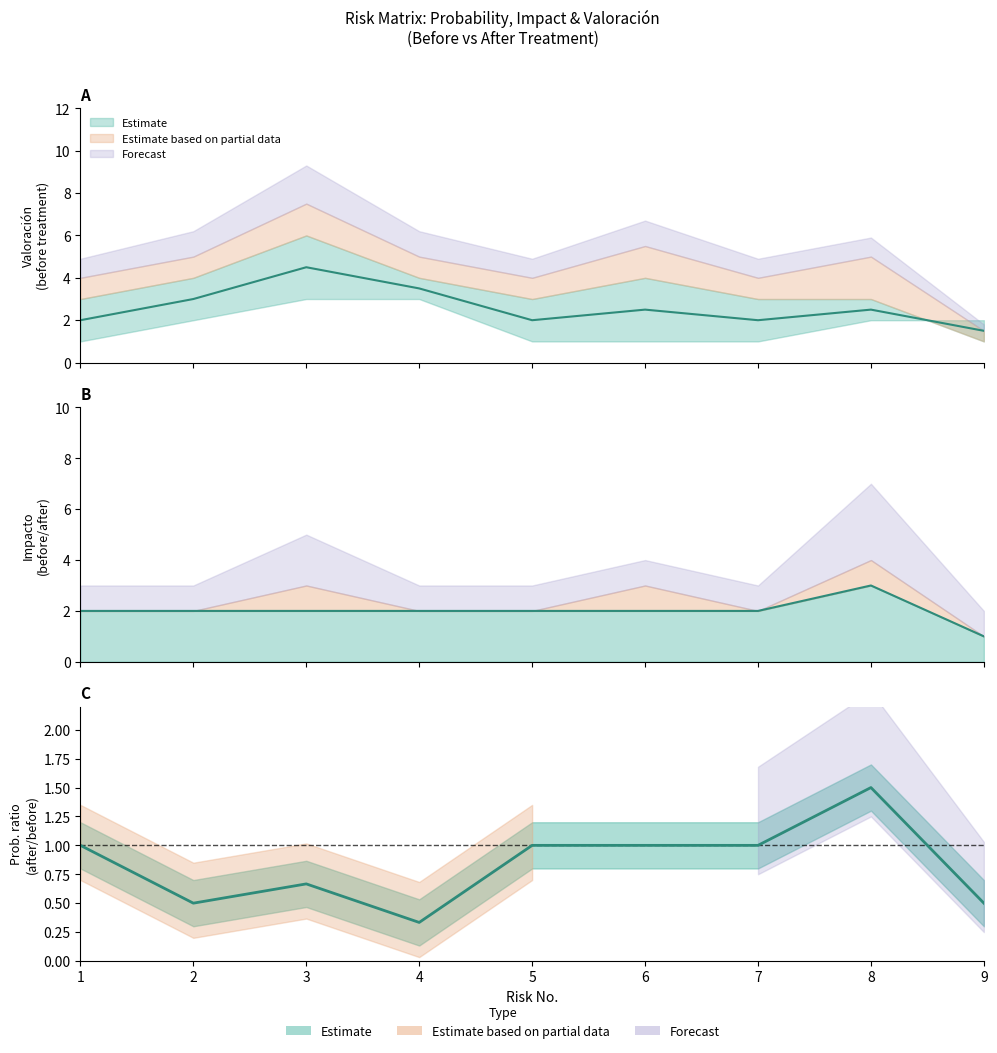

At which category is the sum across all series the highest?

3